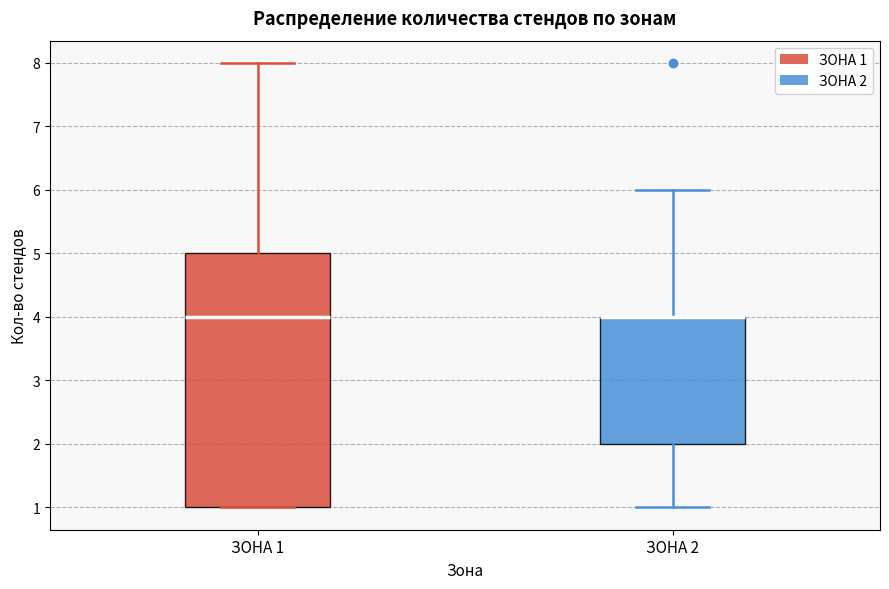

Reading left to right, read every box against the y-axis: the position of its median line, the range the box covers, and the ends of its whiskers. The values are not printed on the chart, so give them approximately, as read against the axis.

ЗОНА 1: median 4, box 1 to 5, whiskers 1 to 8
ЗОНА 2: median 4 (drawn on the box's upper edge), box 2 to 4, whiskers 1 to 6